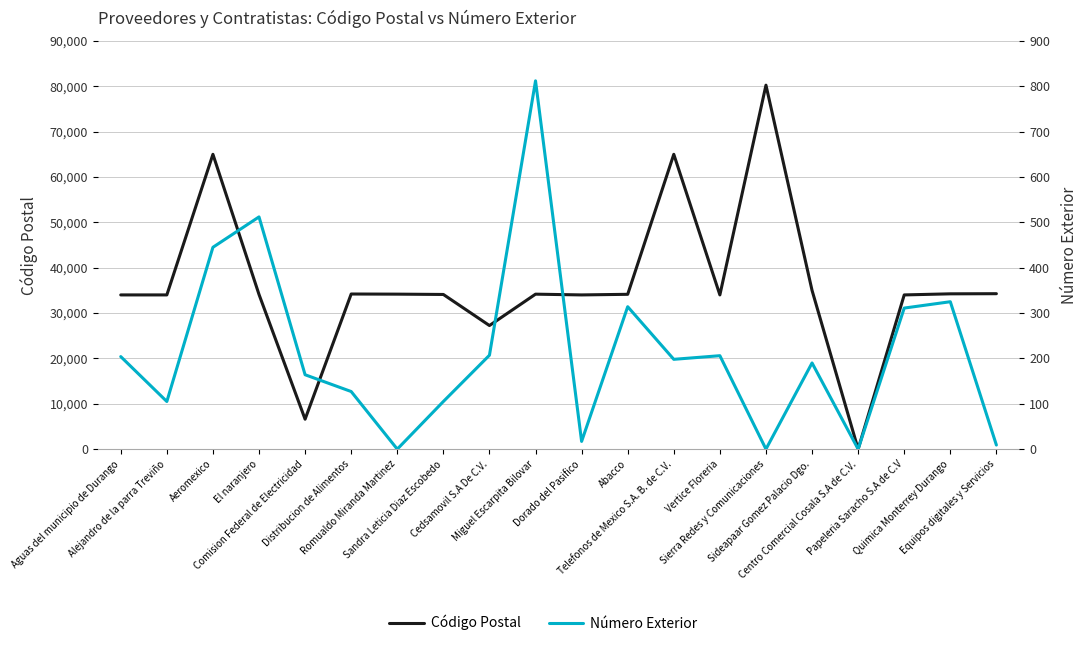

Where does the Número Exterior series first go above 198?

Aguas del municipio de Durango